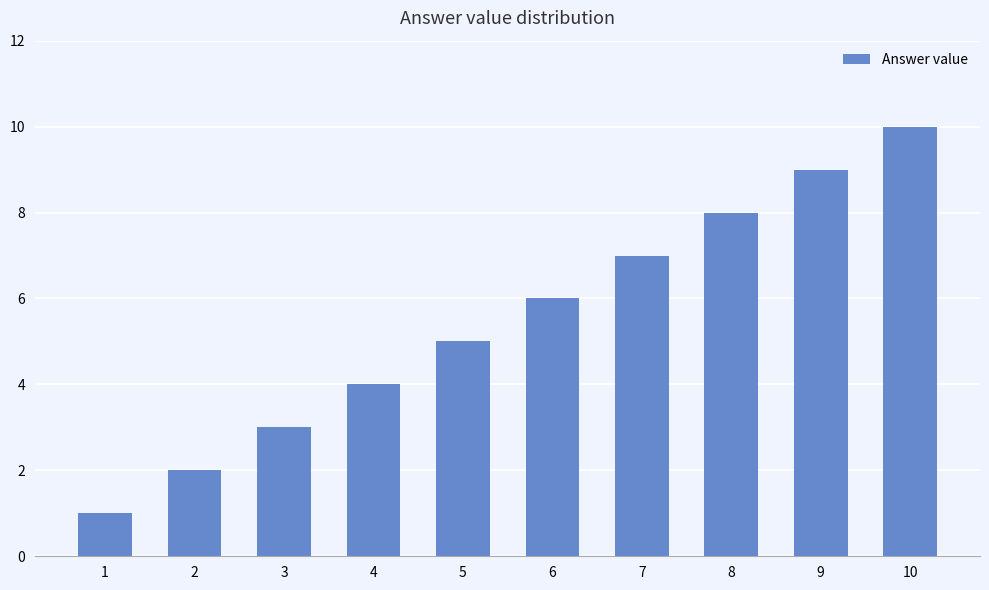

Where is the data nearest to the value 5?

5